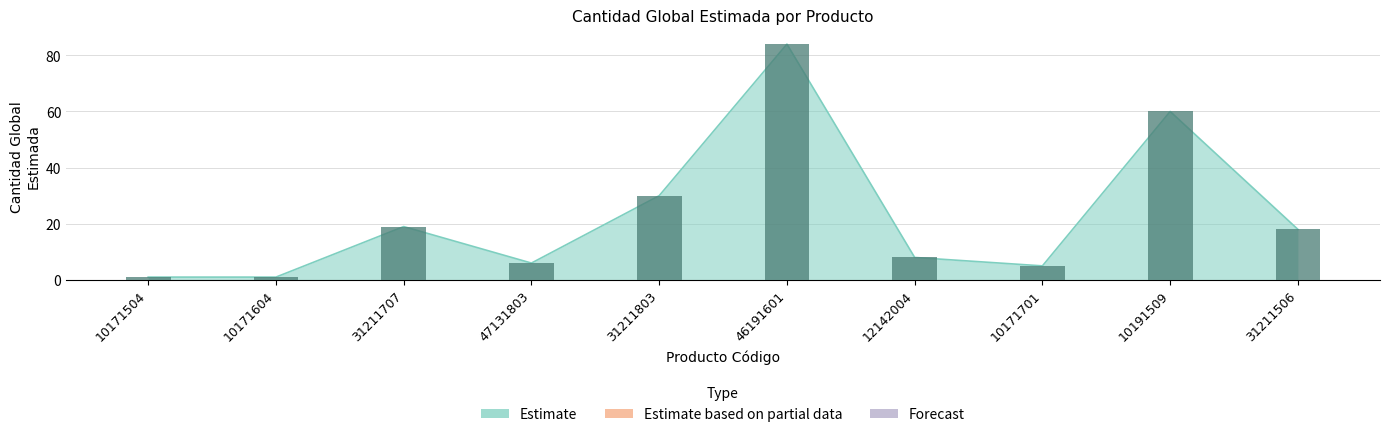

What is the label of the 1st bar from the right?

31211506